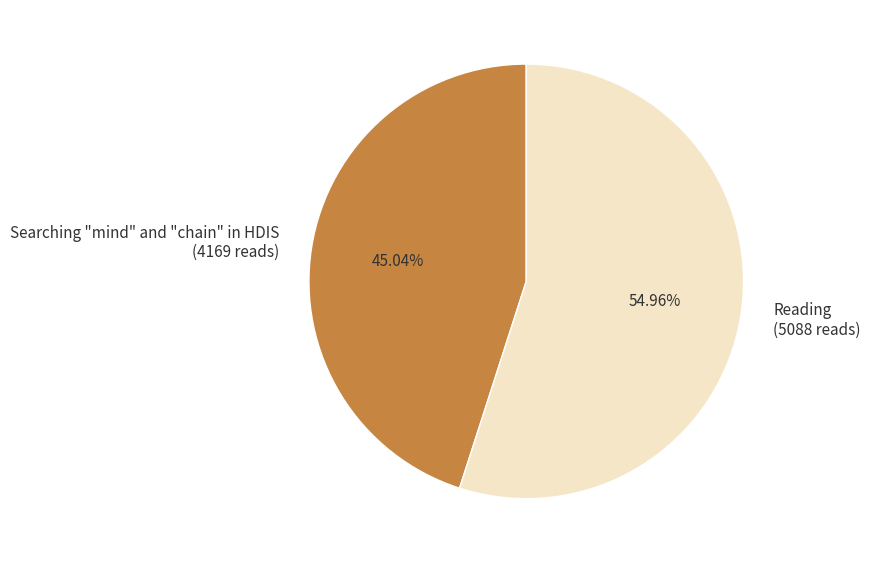

What is the largest slice in the pie chart?

Reading